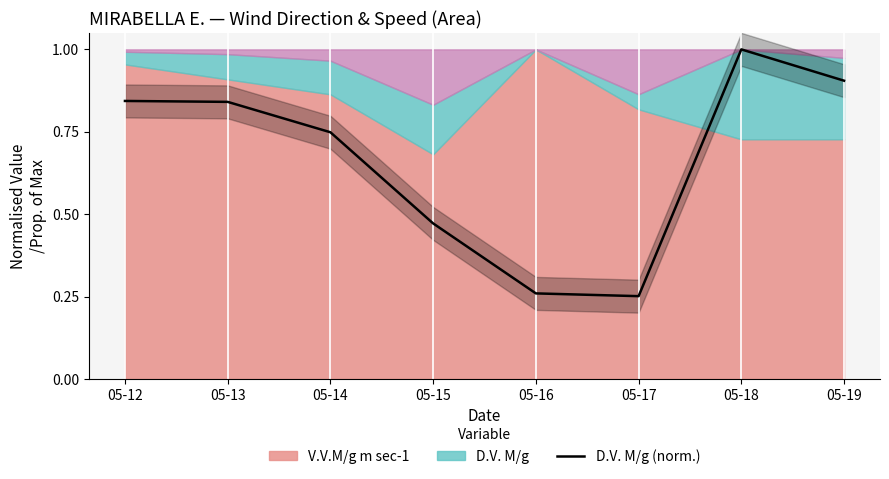

Is it true that the value at 05-18 is 1.4?

False